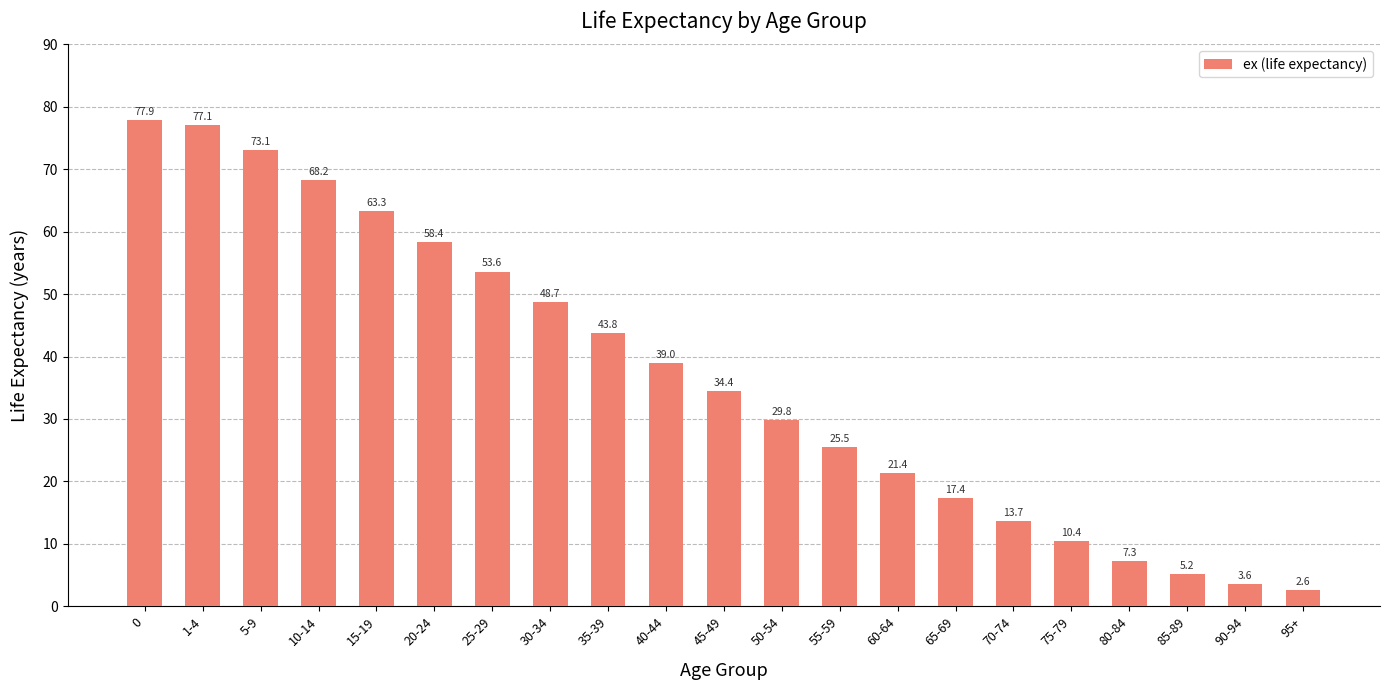

Rank the categories by value from lowest to highest.

95+, 90-94, 85-89, 80-84, 75-79, 70-74, 65-69, 60-64, 55-59, 50-54, 45-49, 40-44, 35-39, 30-34, 25-29, 20-24, 15-19, 10-14, 5-9, 1-4, 0